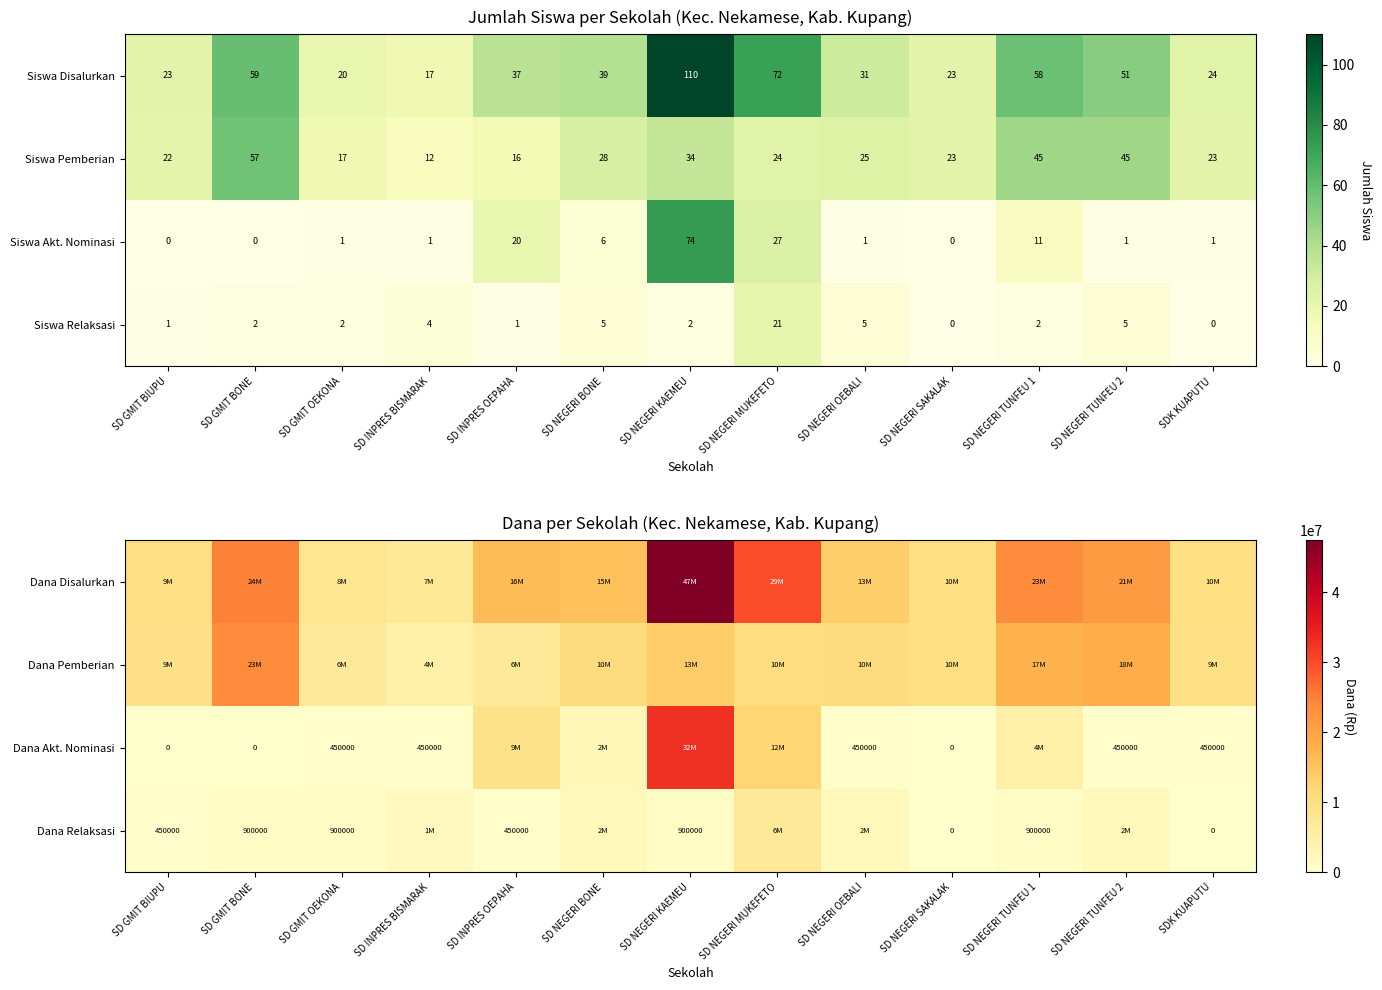

Which category has the highest value across all series?

SD NEGERI KAEMEU